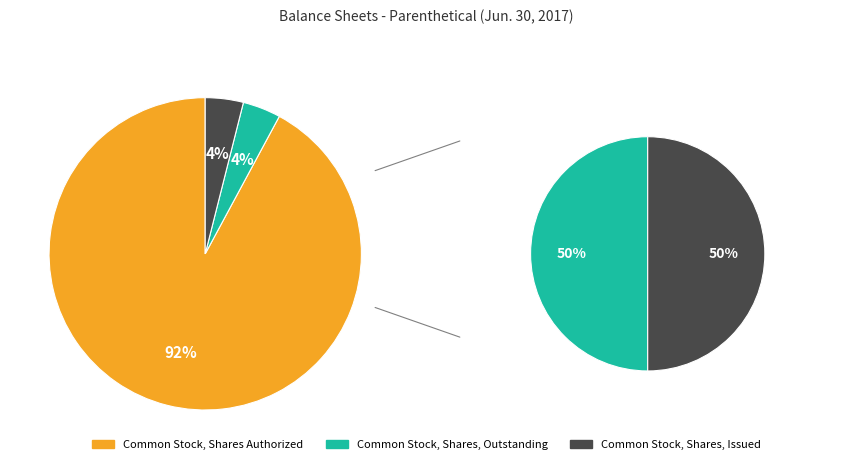

Is it true that Common Stock, Shares Authorized is 99% of the pie?

False